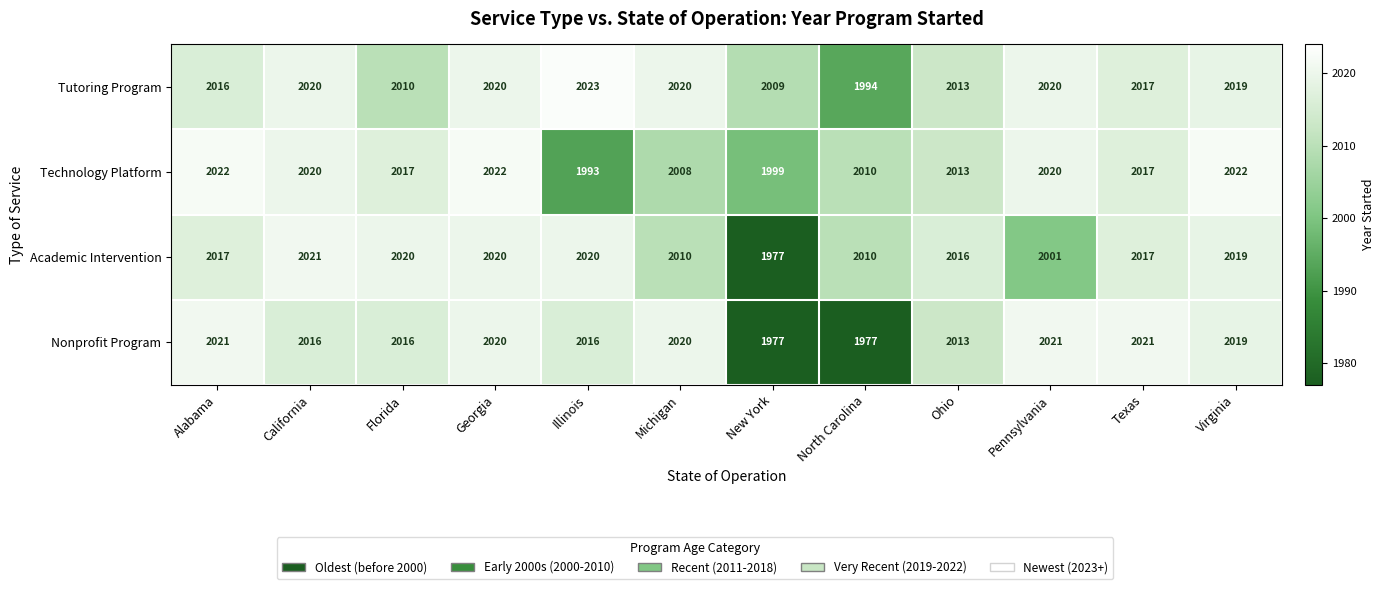

List the series in order of their overall mean, lowest first.

Nonprofit Program, Academic Intervention, Technology Platform, Tutoring Program